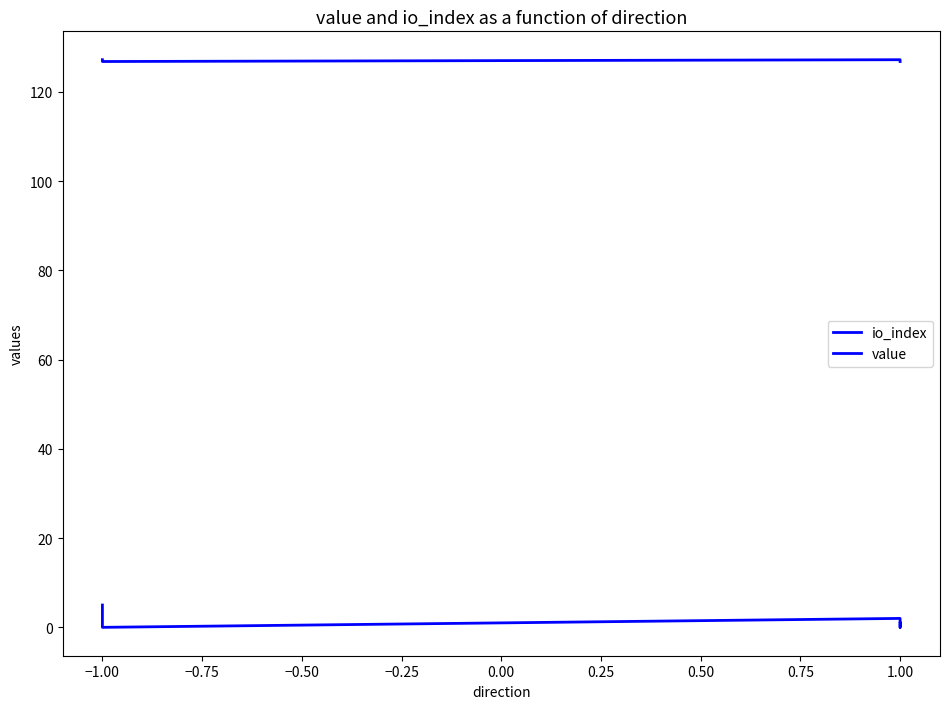

What are all the series names shown in the legend?

io_index, value